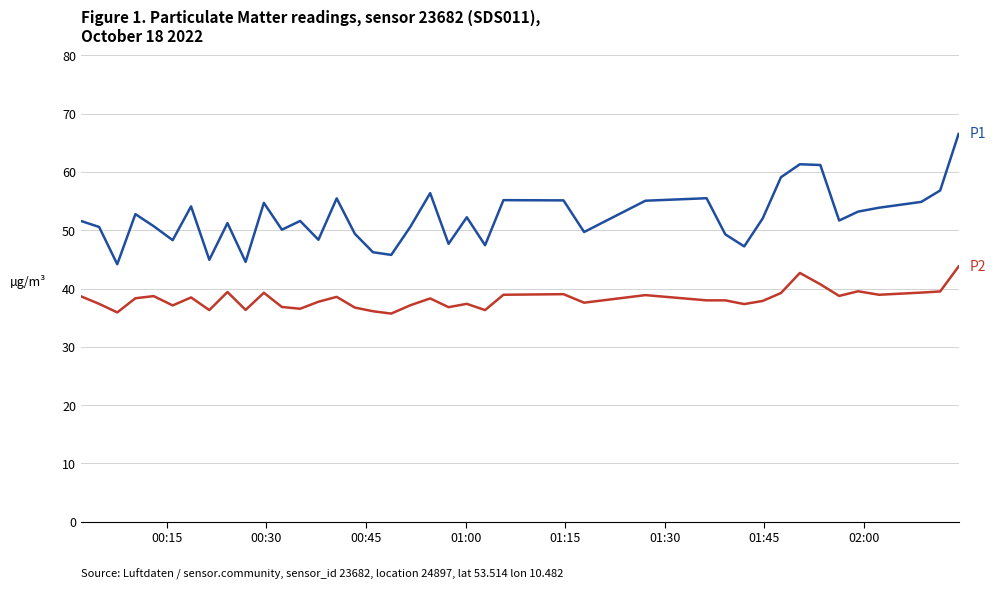

What is the minimum value shown in the chart?

35.7